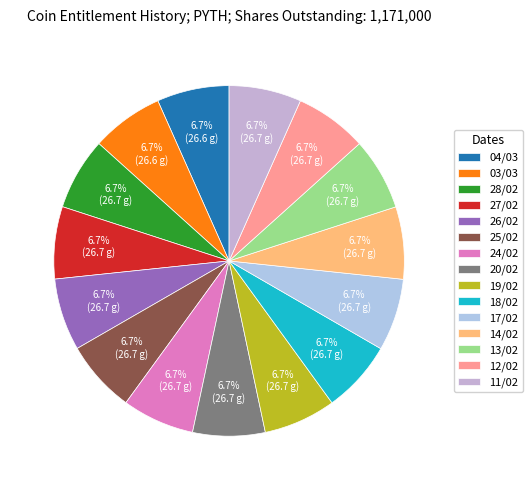

Rank the categories by value from highest to lowest.

11/02/2025, 12/02/2025, 13/02/2025, 14/02/2025, 17/02/2025, 18/02/2025, 19/02/2025, 20/02/2025, 24/02/2025, 25/02/2025, 26/02/2025, 27/02/2025, 28/02/2025, 03/03/2025, 04/03/2025